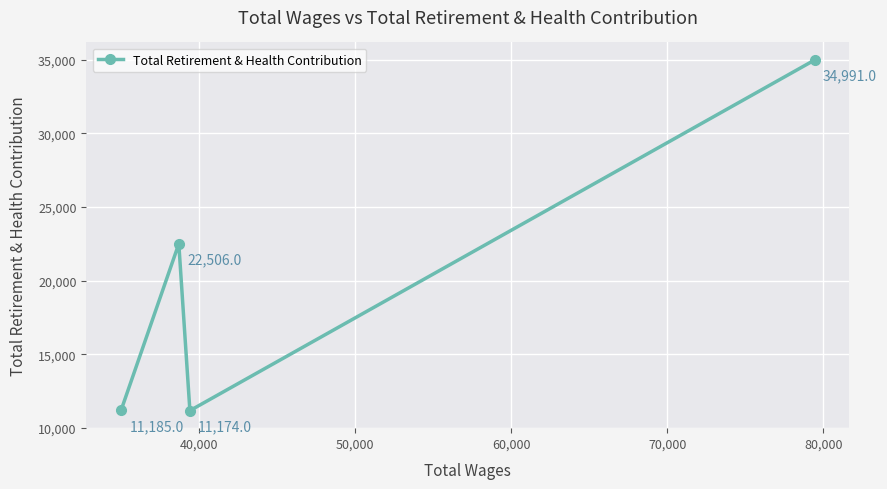

Reading right to left, transcribe all the data shown in this chart.

34991	11174	22506	11185